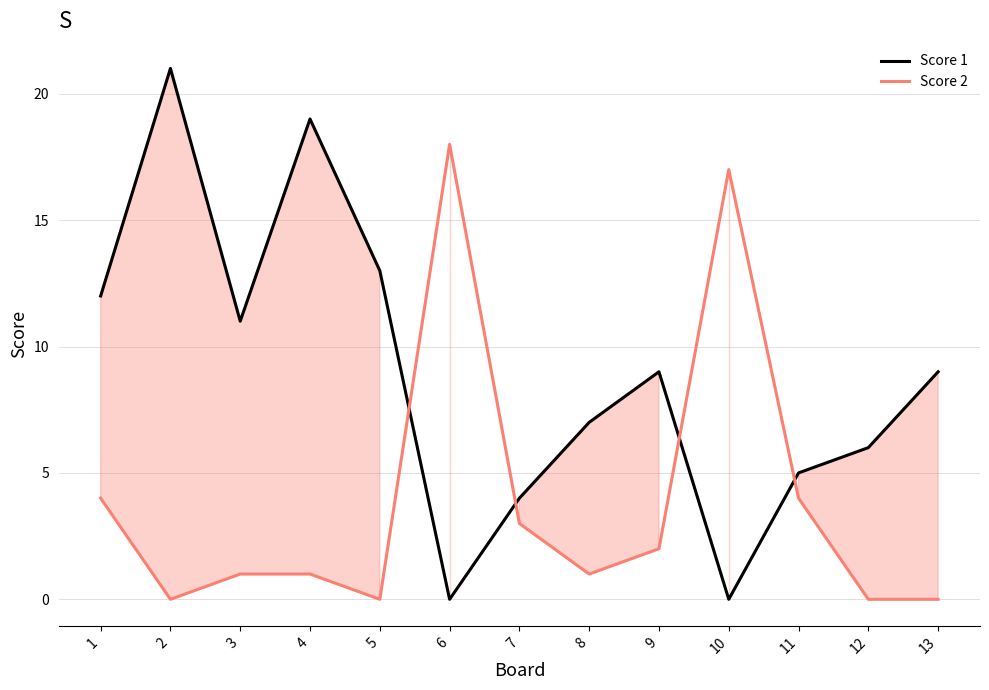

True or false: Score 2 has a value of 2 at 9.

True